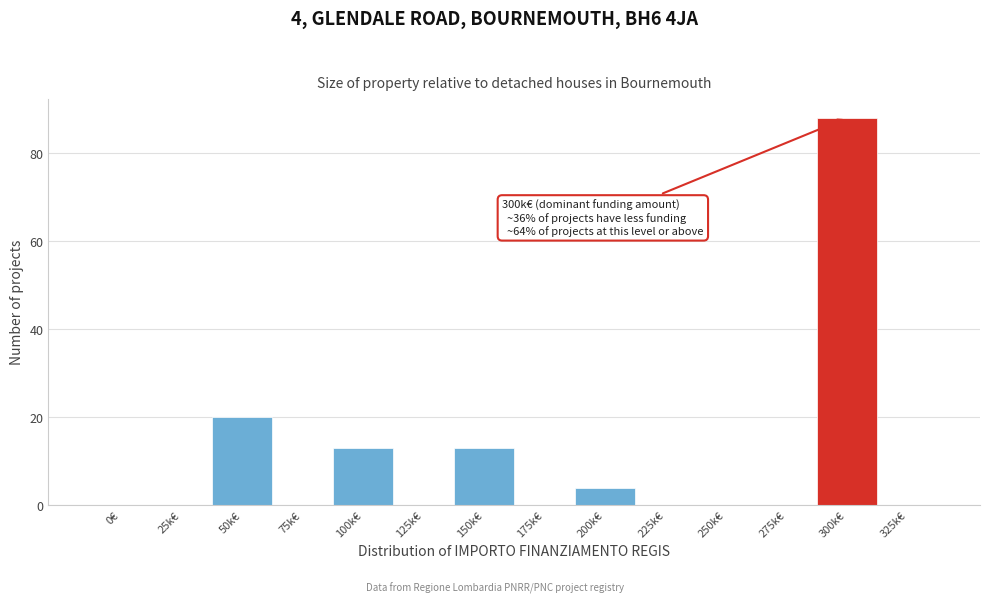

Reading left to right, list all the values displayed in this chart.

0€=0	25k€=0	50k€=20	75k€=0	100k€=13	125k€=0	150k€=13	175k€=0	200k€=4	225k€=0	250k€=0	275k€=0	300k€=88	325k€=0